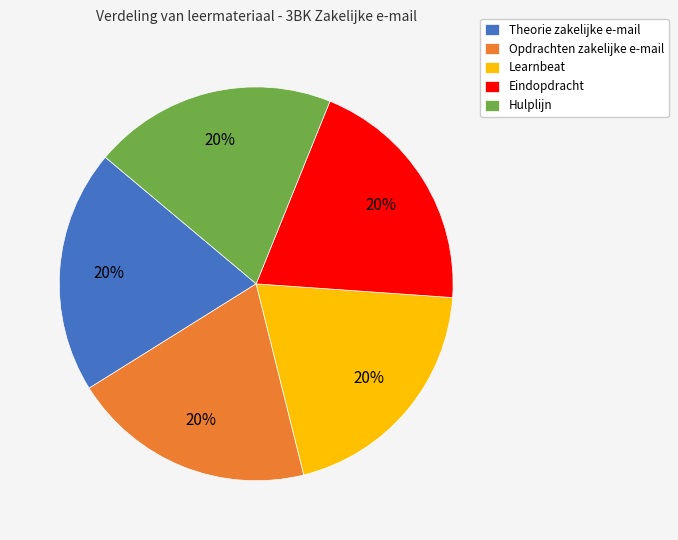

Is it true that Learnbeat is 20% of the pie?

True